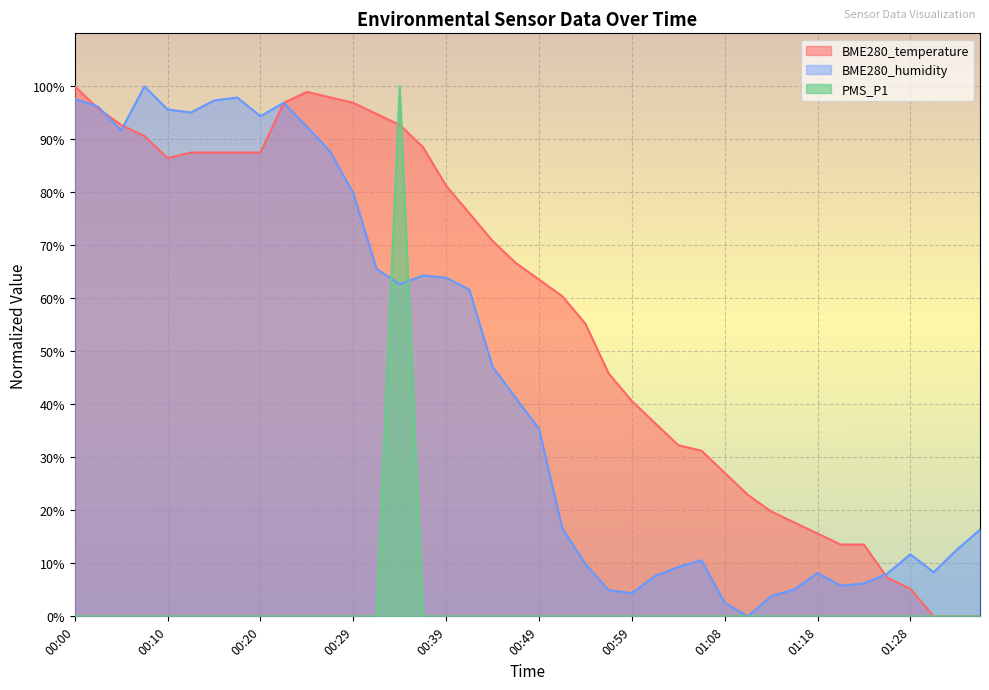

At how many categories does at least one series exceed 61?

21